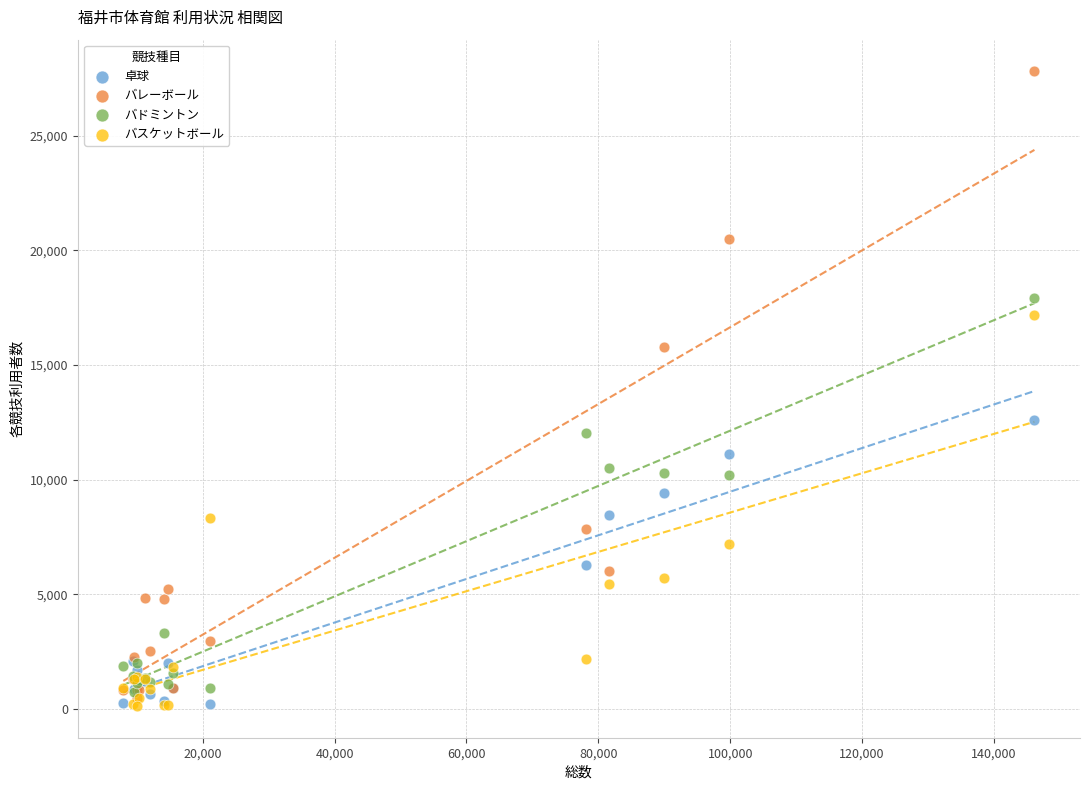

Which series contains the highest Y value?

バレーボール